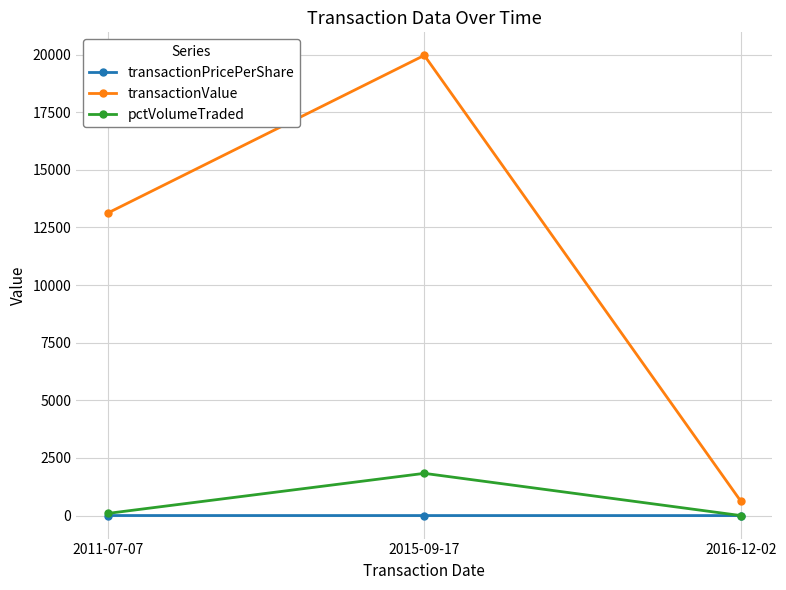

At which label is pctVolumeTraded closest to 916?

2011-07-07